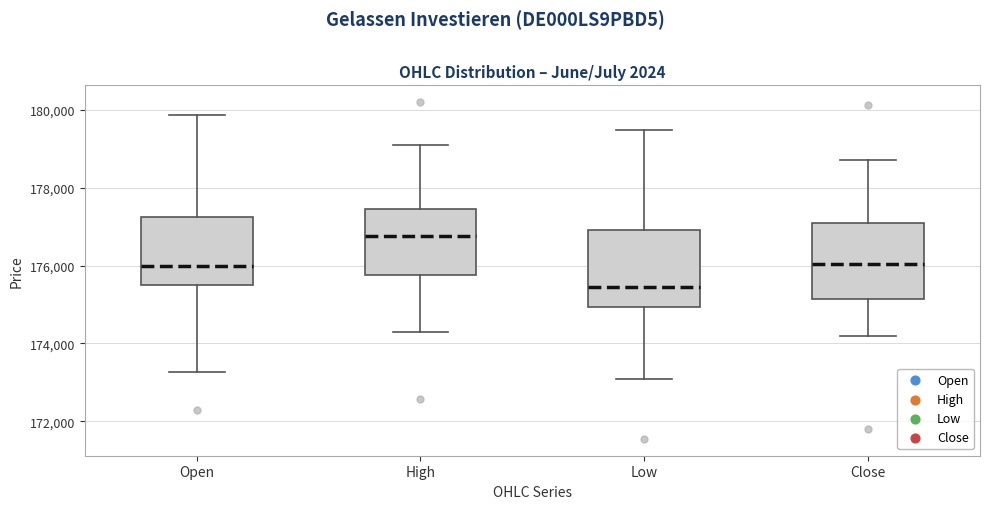

Reading left to right, read every box against the y-axis: the position of its median line, the range the box covers, and the ends of its whiskers. The values are not printed on the chart, so give them approximately, as read against the axis.

Open: median 176000, box 175400 to 177200, whiskers 173200 to 179800
High: median 176800, box 175800 to 177400, whiskers 174200 to 179000
Low: median 175400, box 175000 to 177000, whiskers 173000 to 179400
Close: median 176000, box 175200 to 177200, whiskers 174200 to 178800